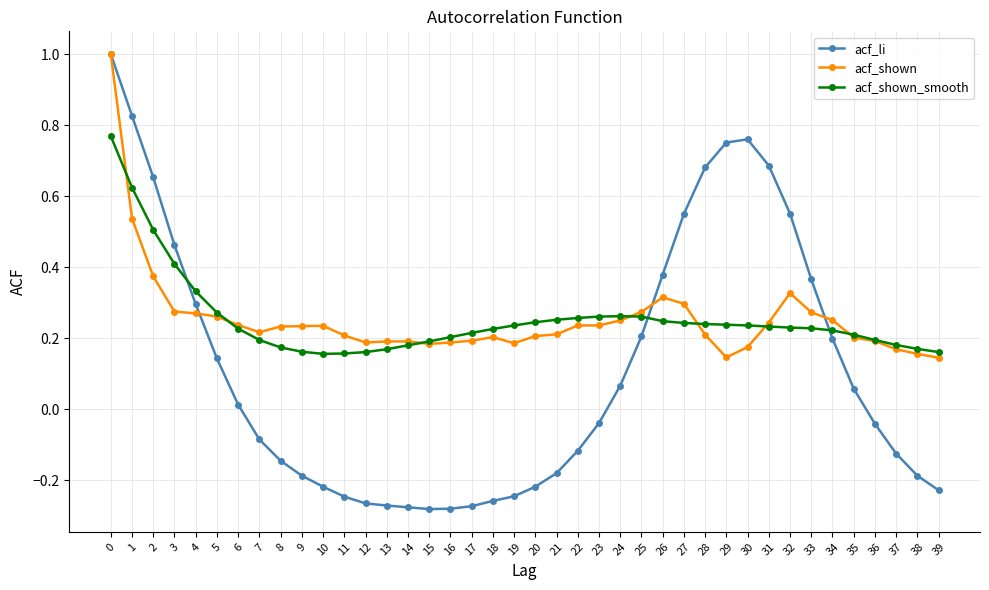

Which series ends up on top after the final intersection of acf_li and acf_shown?

acf_shown